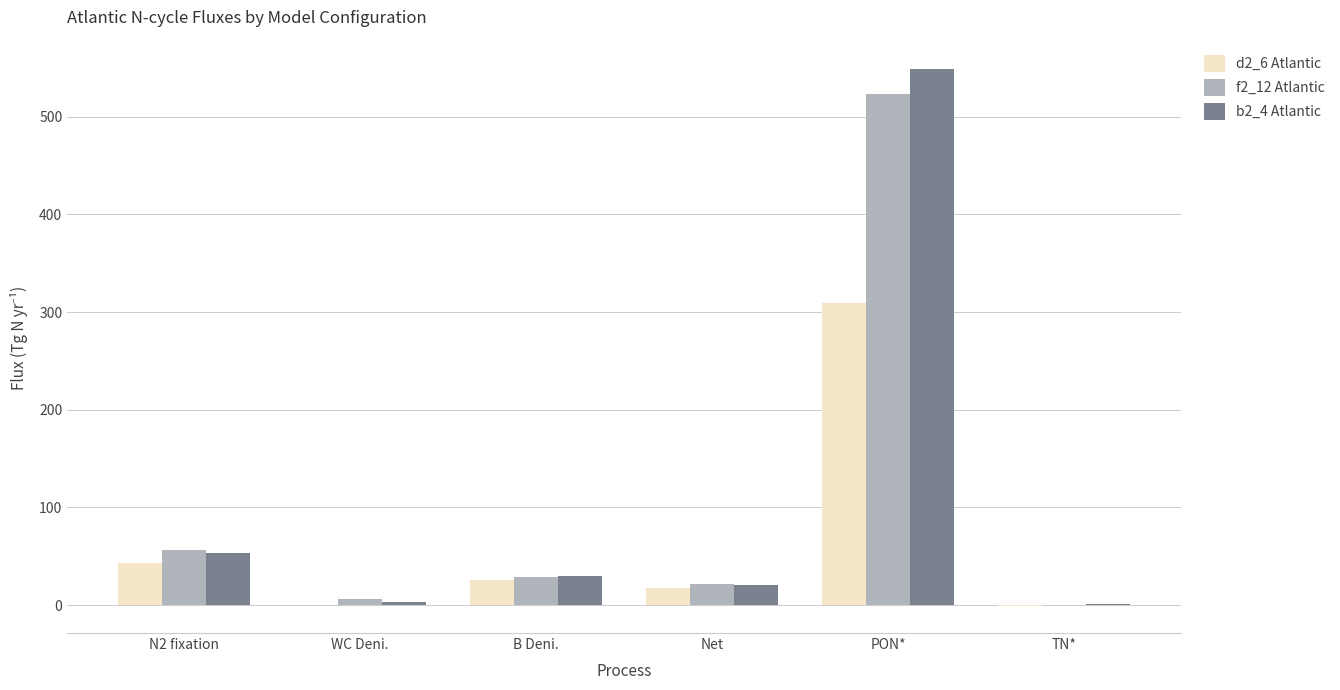

The value of d2_6 Atlantic at WC Deni. is -184.1. True or false?

False